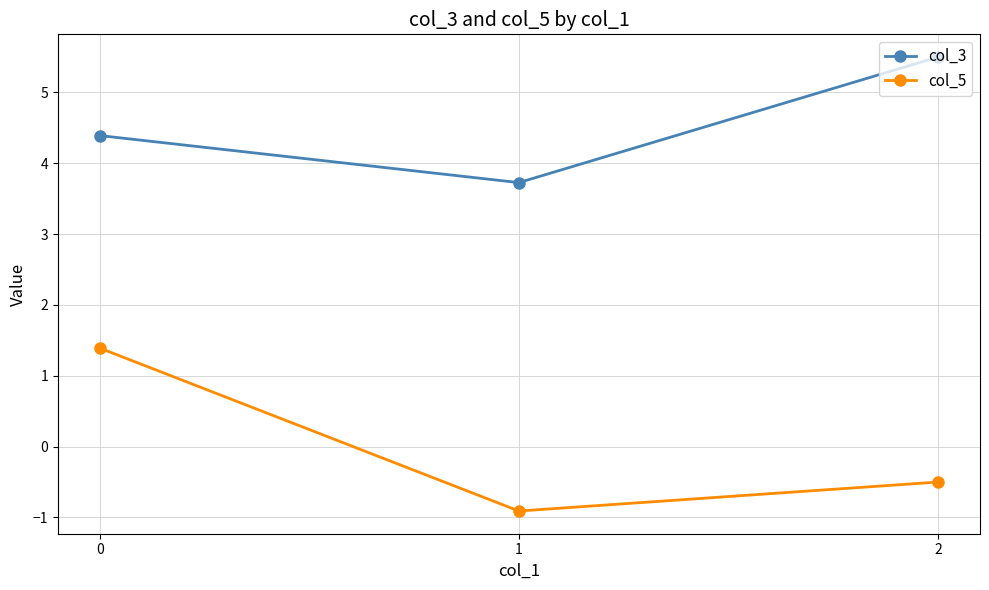

What is the minimum value shown in the chart?

-0.9